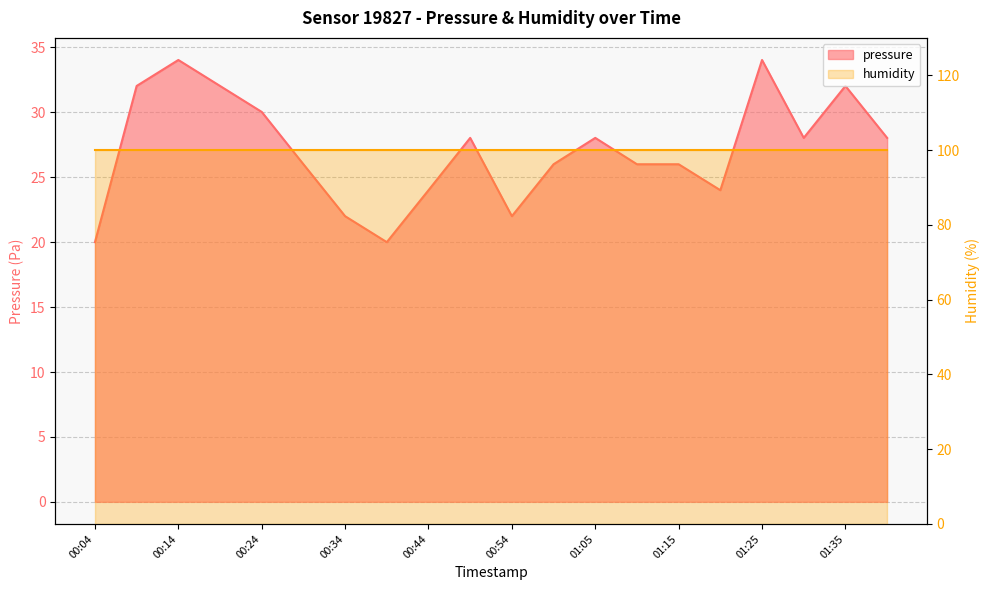

At which category does the chart reach its minimum across all series?

00:04